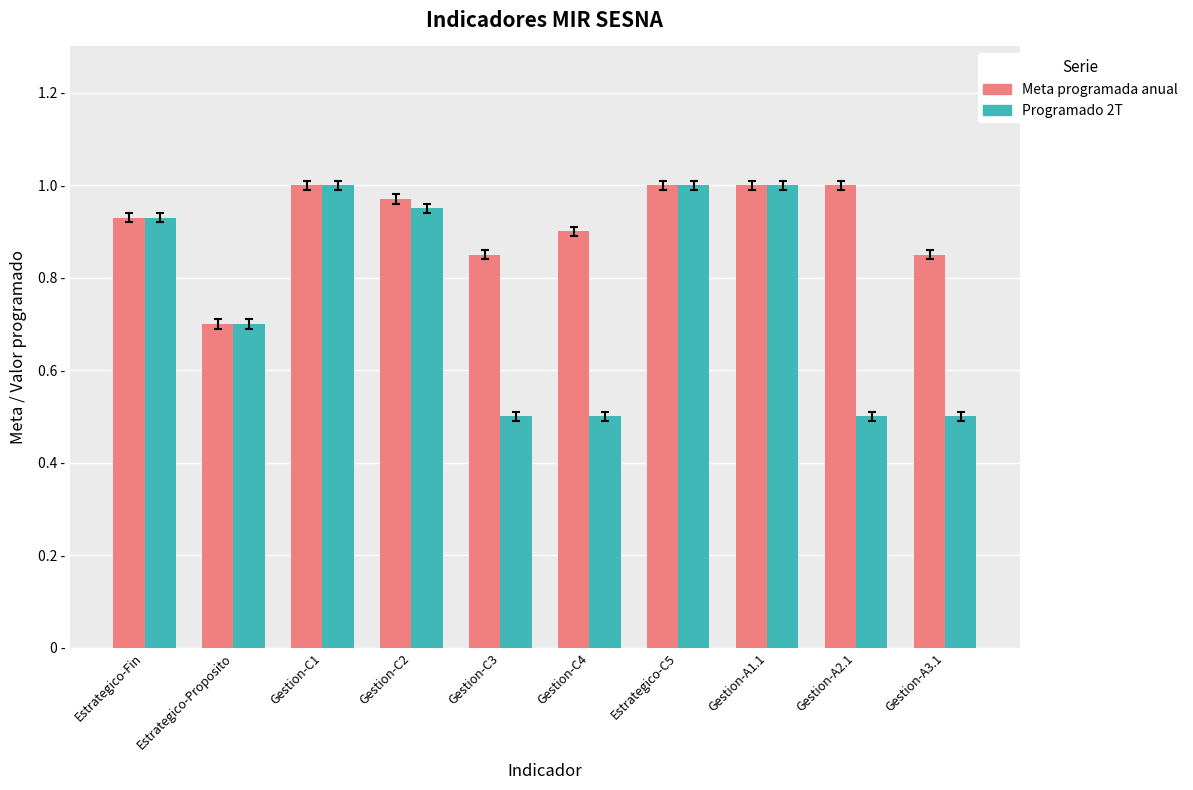

Rank the categories by Programado 2T value from lowest to highest.

Gestion-C3, Gestion-C4, Gestion-A2.1, Gestion-A3.1, Estrategico-Proposito, Estrategico-Fin, Gestion-C2, Gestion-C1, Estrategico-C5, Gestion-A1.1